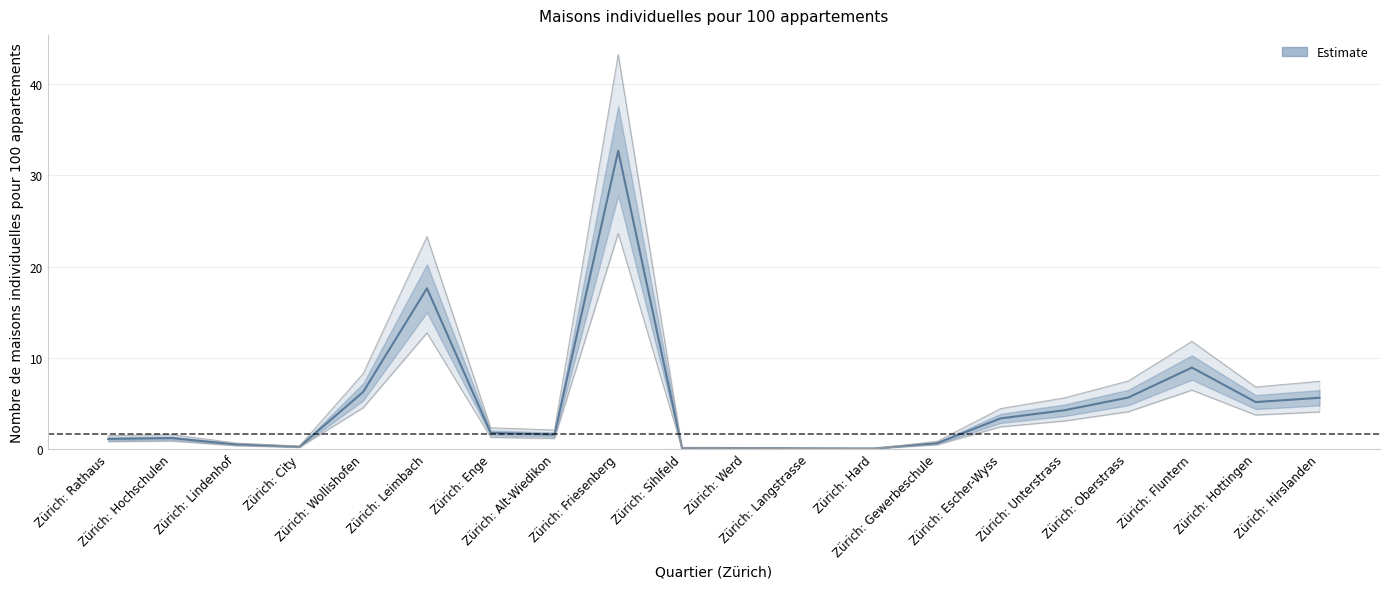

Rank the categories by value from lowest to highest.

Zürich: Hard, Zürich: Langstrasse, Zürich: Werd, Zürich: Sihlfeld, Zürich: City, Zürich: Lindenhof, Zürich: Gewerbeschule, Zürich: Rathaus, Zürich: Hochschulen, Zürich: Alt-Wiedikon, Zürich: Enge, Zürich: Escher-Wyss, Zürich: Unterstrass, Zürich: Hottingen, Zürich: Hirslanden, Zürich: Oberstrass, Zürich: Wollishofen, Zürich: Fluntern, Zürich: Leimbach, Zürich: Friesenberg